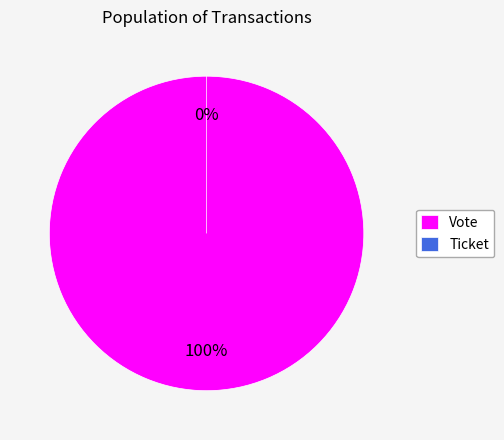

Between Vote and Ticket, which is larger?

Vote